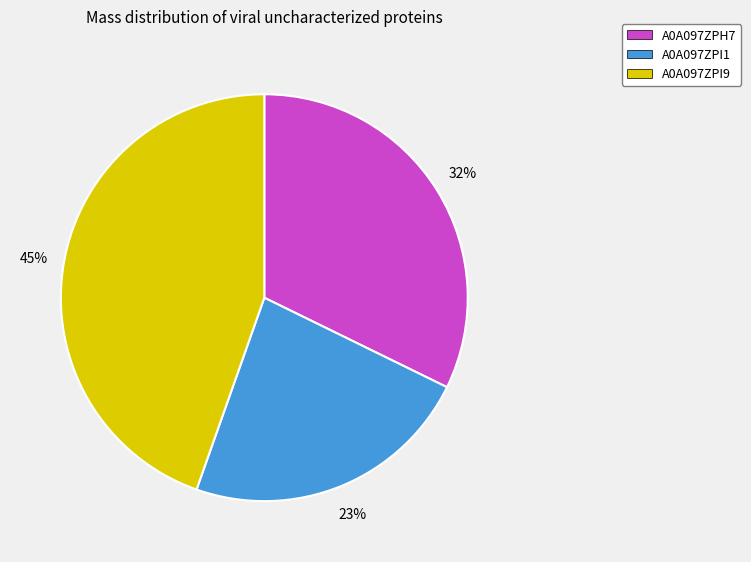

Which slice is the smallest?

A0A097ZPI1